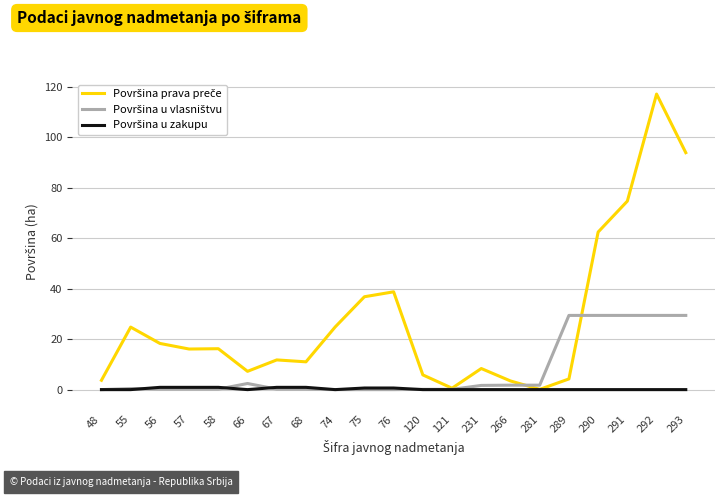

What is the total value across all series at 74?

24.8